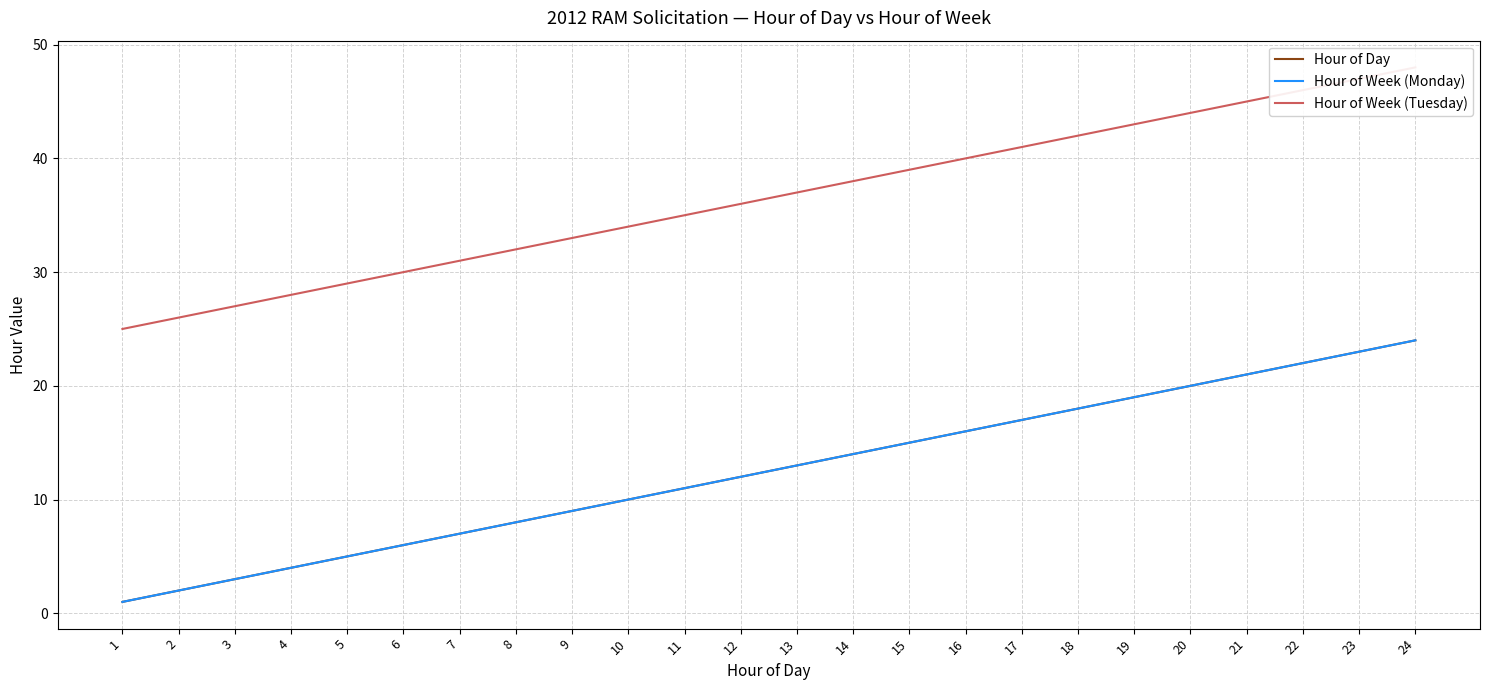

What is the value of the Hour of Week (Tuesday) point at the 7th from the left?

31